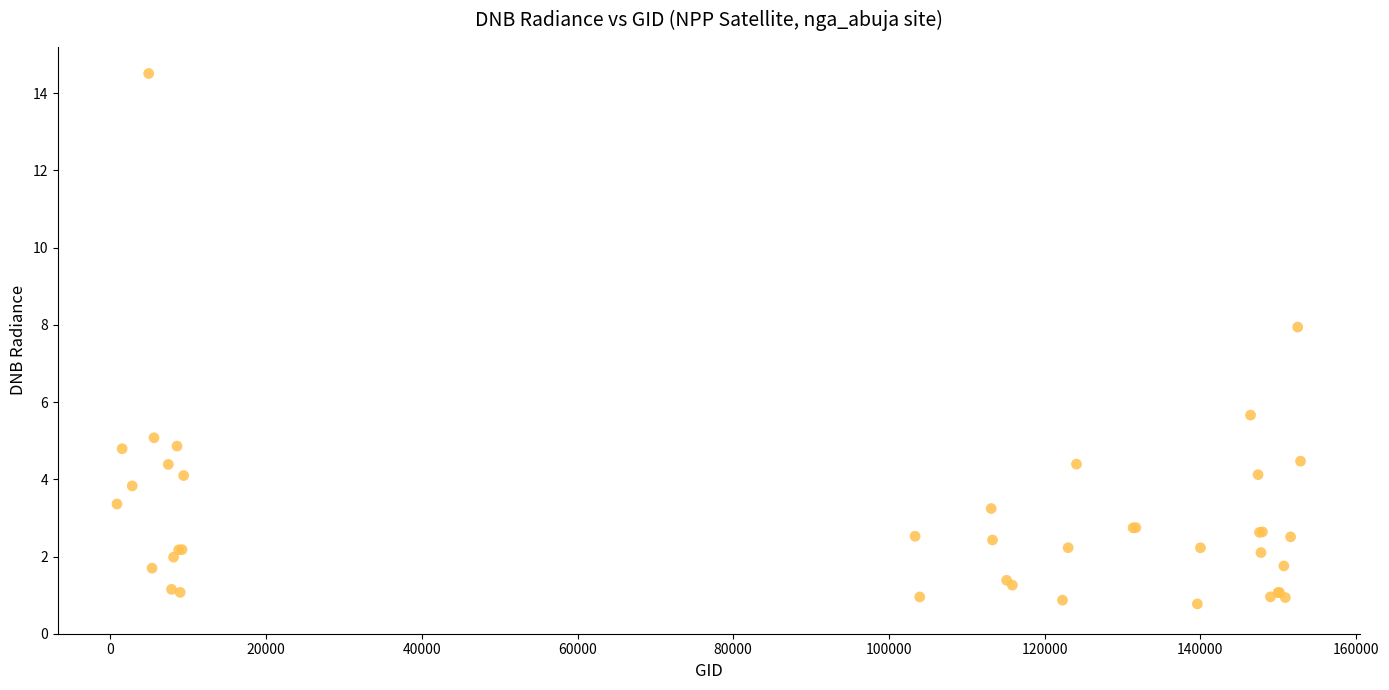

What Y value in the scatter plot is closest to 7?

7.9